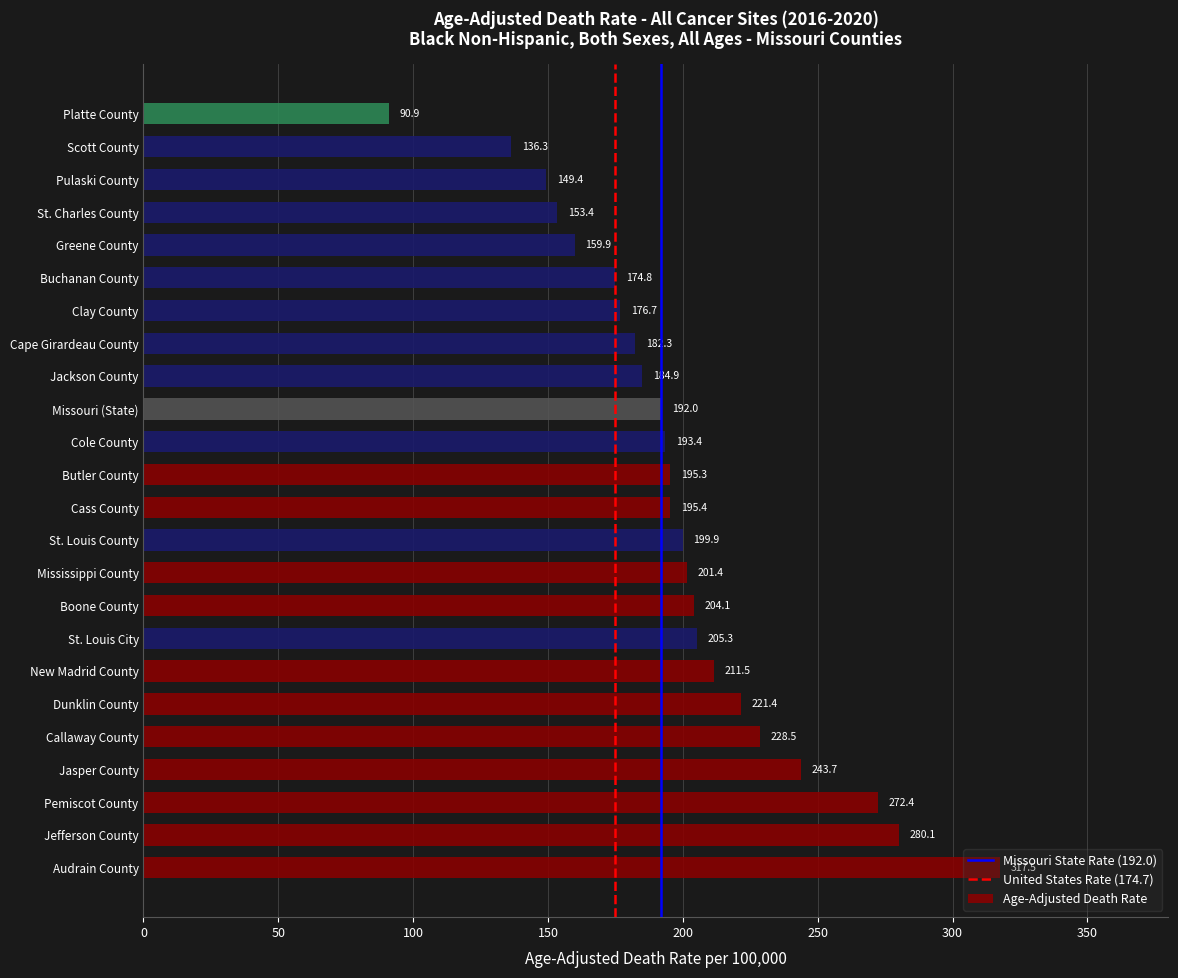

True or false: the data shows 184.9 at Jackson County.

True